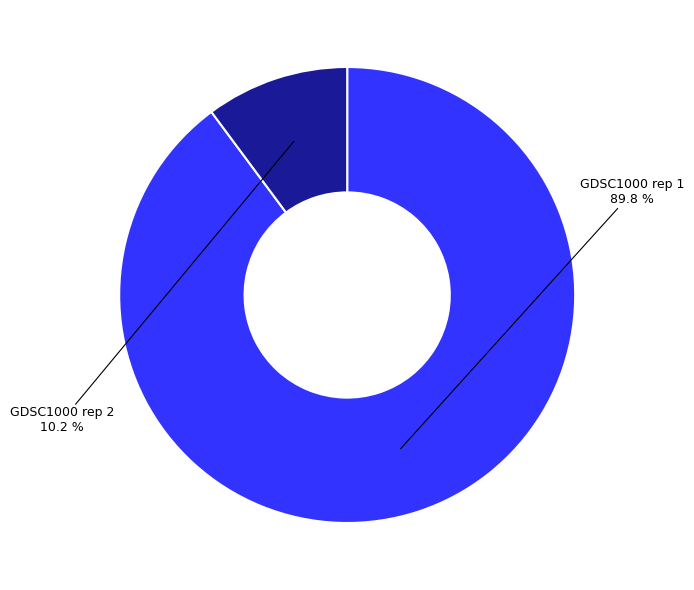

Does any single category account for the majority?

Yes